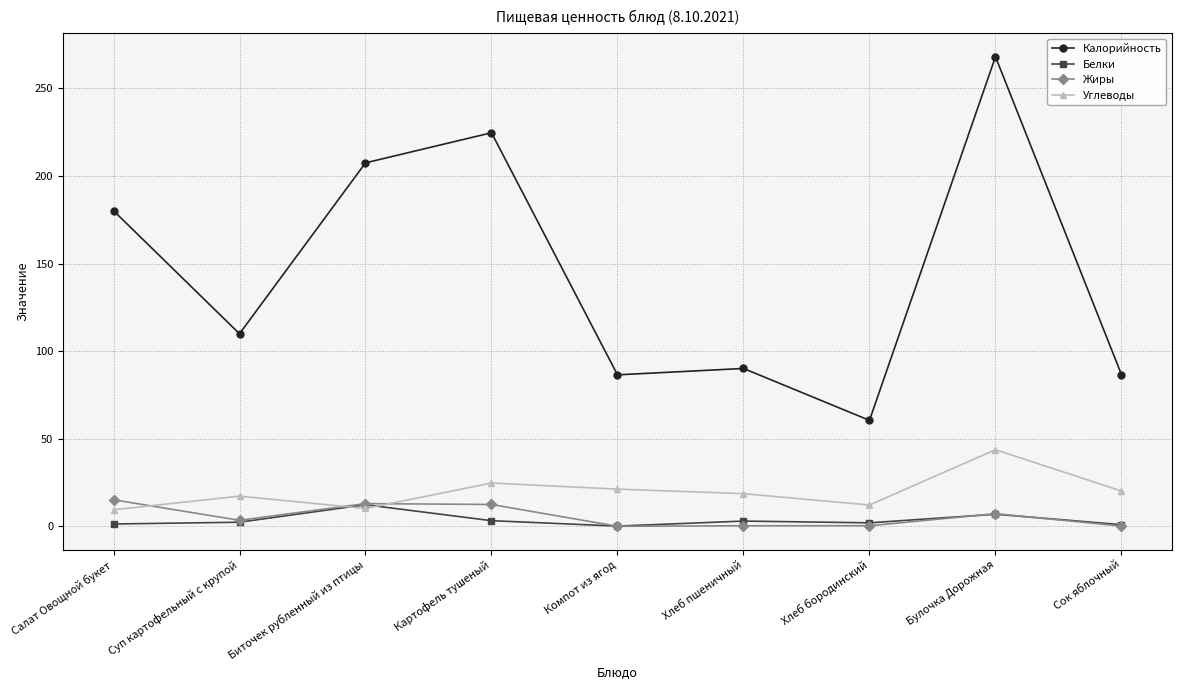

How many series are shown in this chart?

4